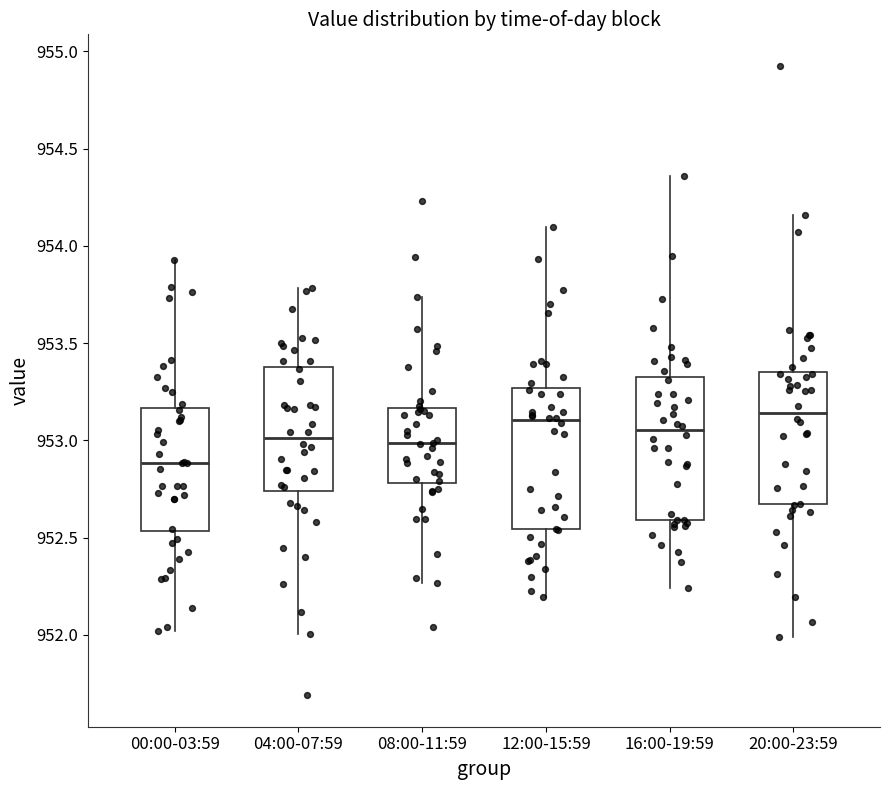

Where does the lower whisker of the box for 08:00-11:59 end on the y-axis? The values are not printed on the chart, so give them approximately, as read against the axis.

952.25